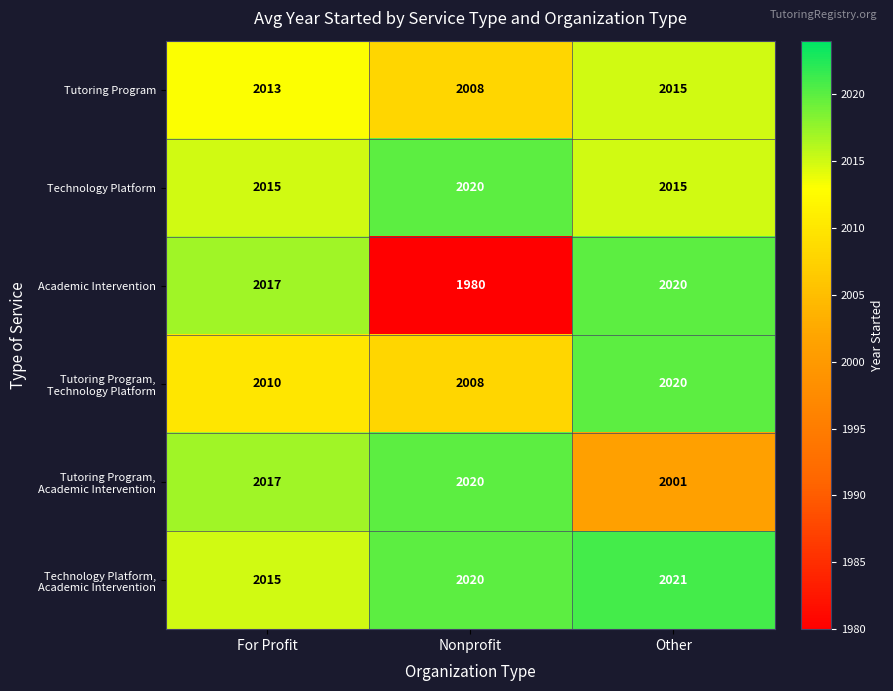

Read the Academic Intervention value at Other.

2020